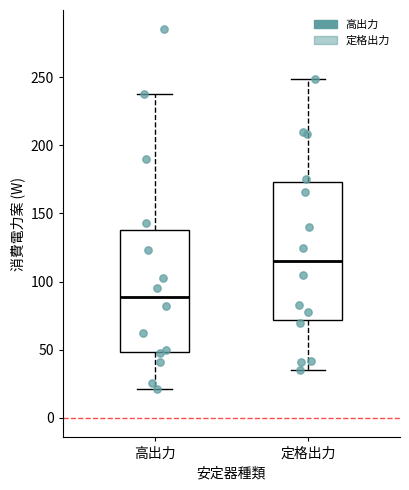

Which box has the lowest median line?

高出力